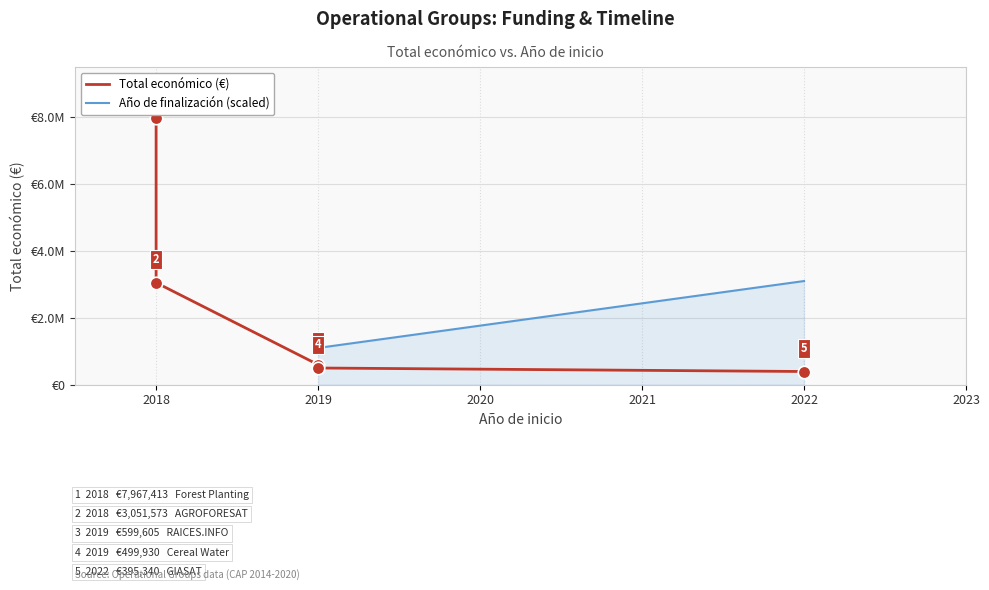

Rank the categories by value from lowest to highest.

2022, 2019, 2019, 2018, 2018